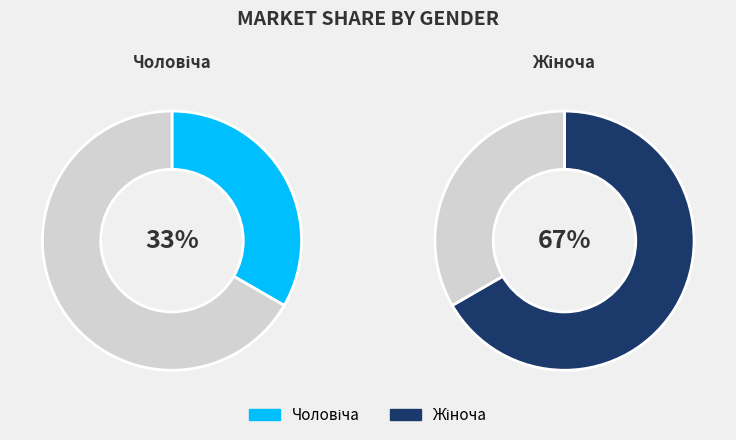

Rank the categories by value from highest to lowest.

Жіноча, Чоловіча